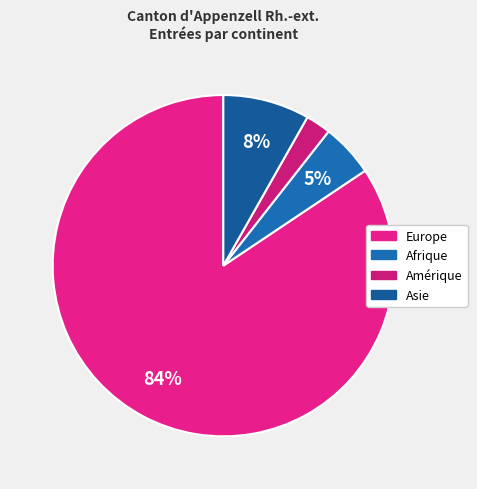

Is it true that Asie is 19% of the pie?

False